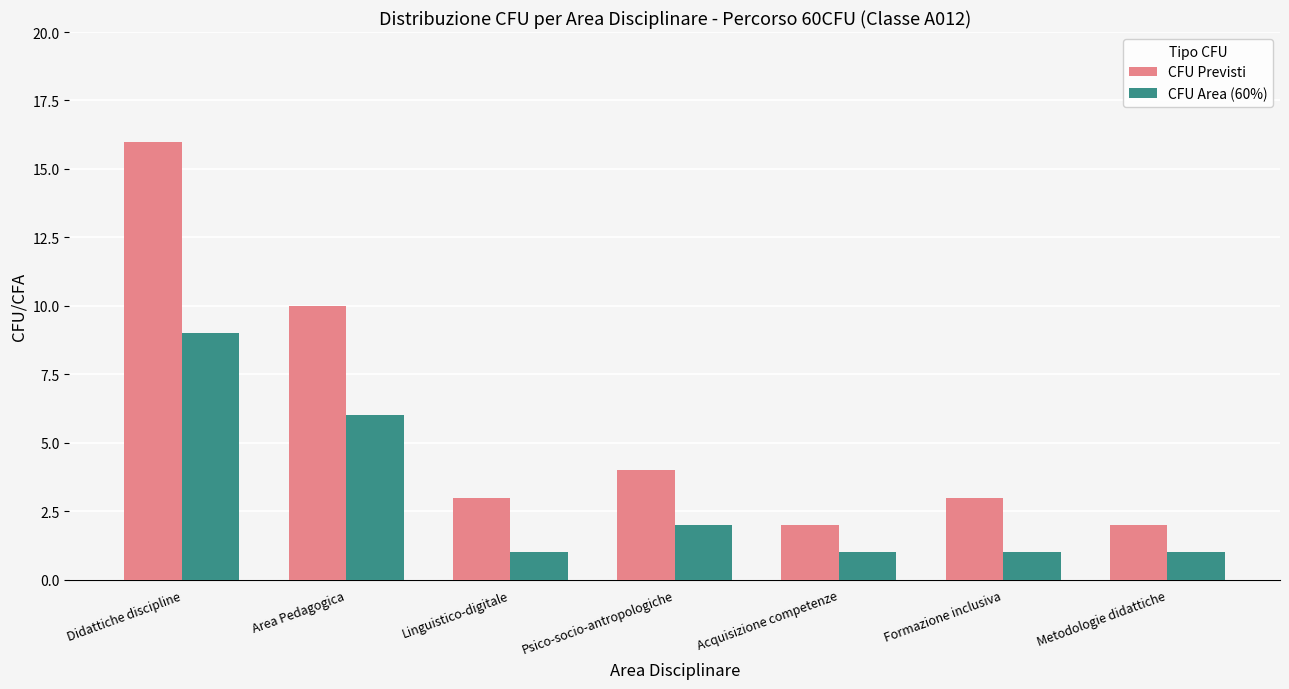

Rank the series by their average value, from lowest to highest.

CFU Area (60%), CFU Previsti